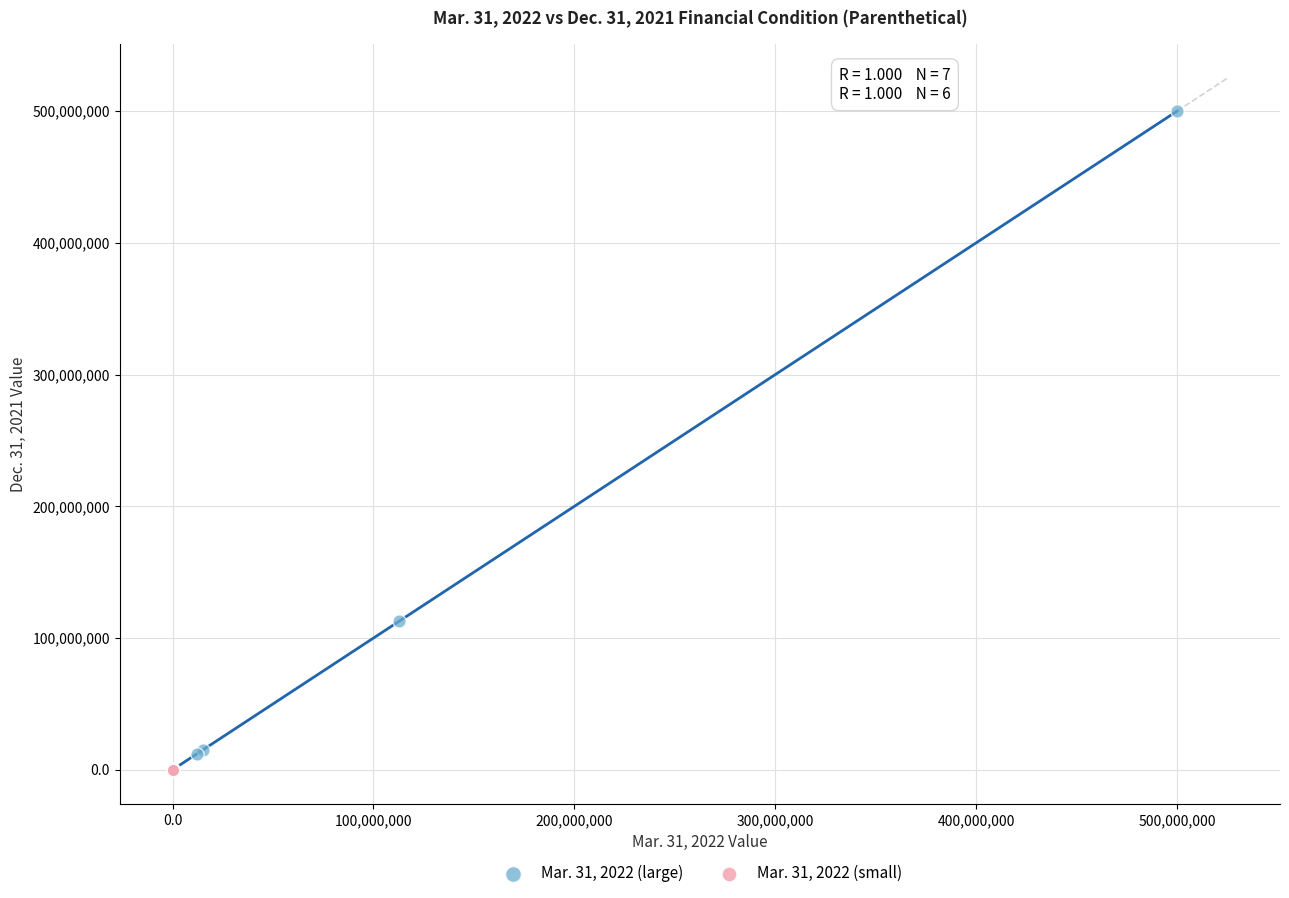

Which series has the largest Y range (max minus min)?

Mar. 31, 2022 (large)